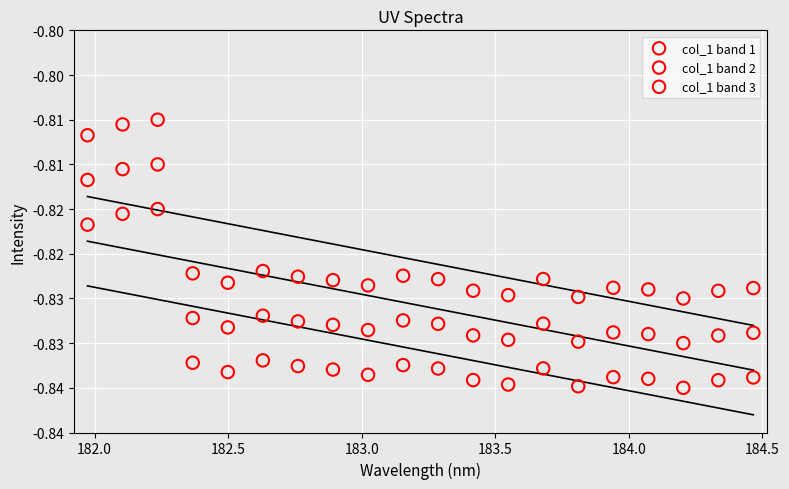

What are all the series names shown in the legend?

col_1 band 1, col_1 band 2, col_1 band 3